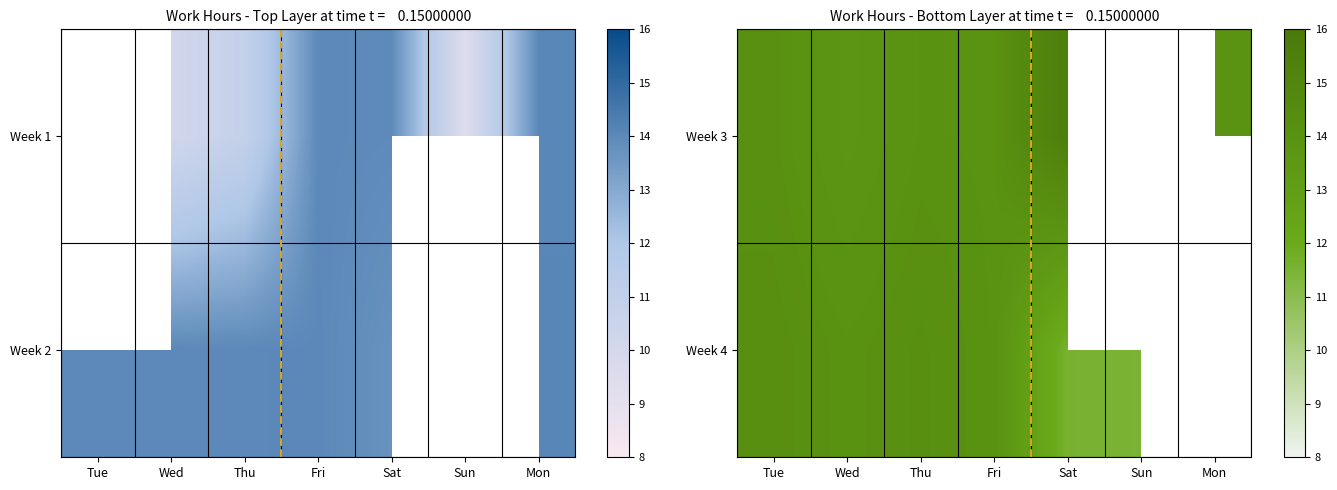

At which category does the chart reach its minimum across all series?

Sun